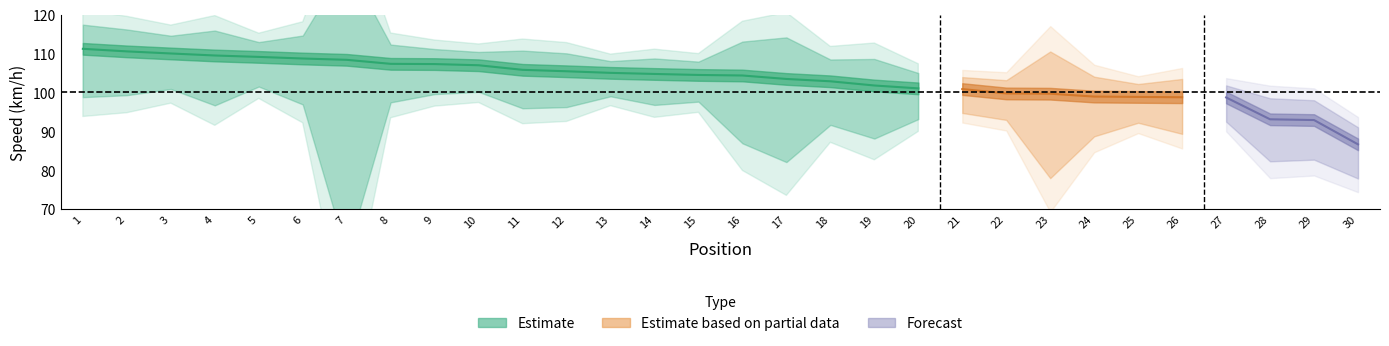

True or false: Total_Laps and Position intersect in this chart.

False